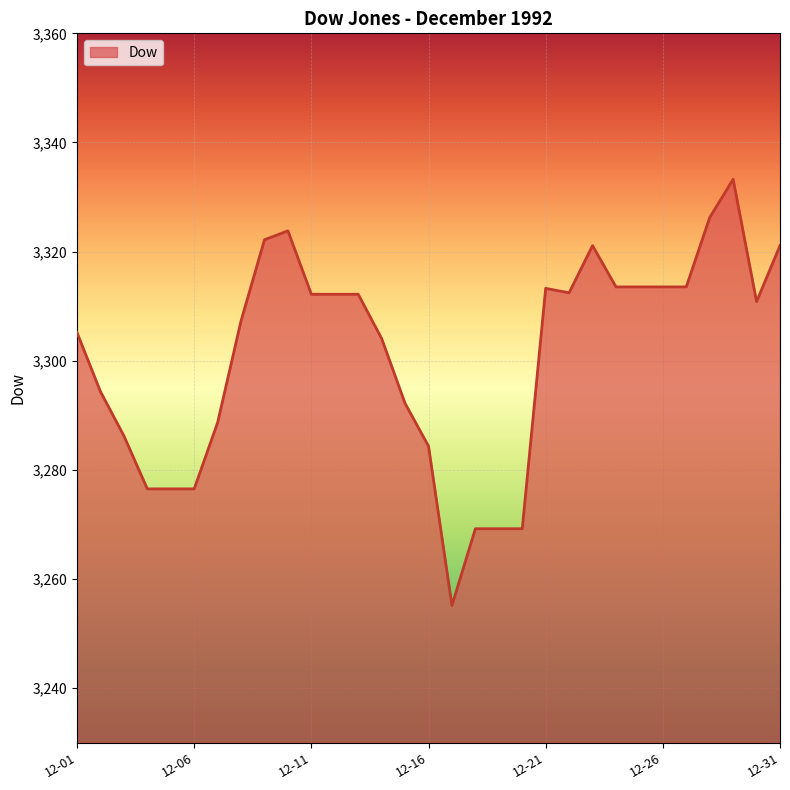

What is the smallest value displayed?

3255.2